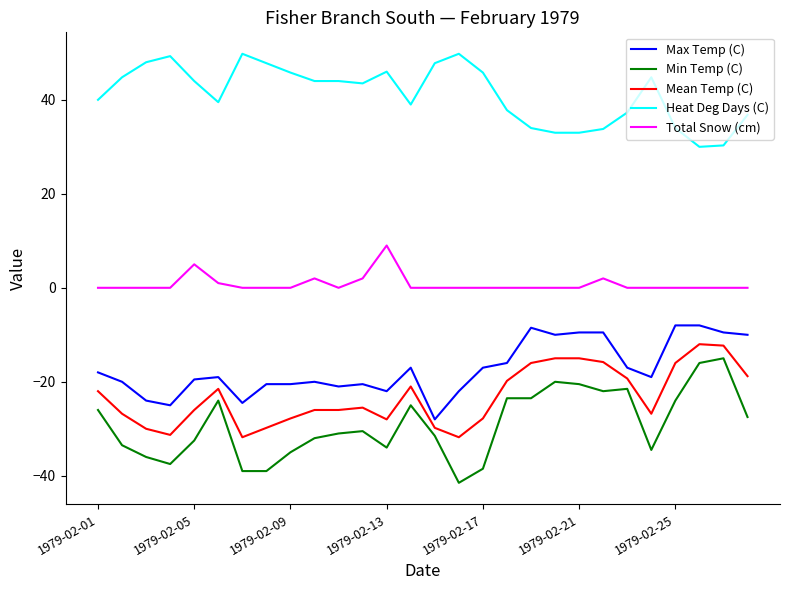

What is the greatest value displayed?

49.8